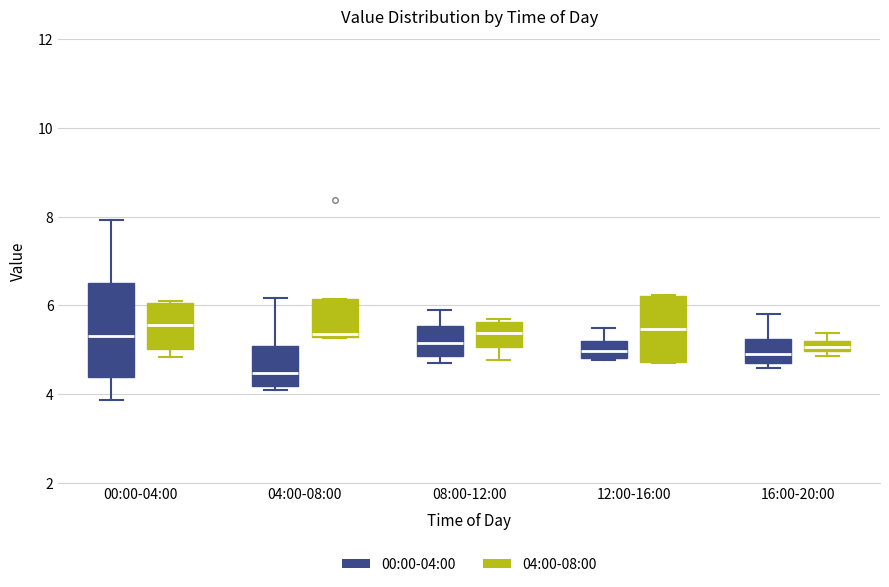

Which box is the tallest, from its lower edge to its upper edge?

00:00-04:00 (00:00-04:00)